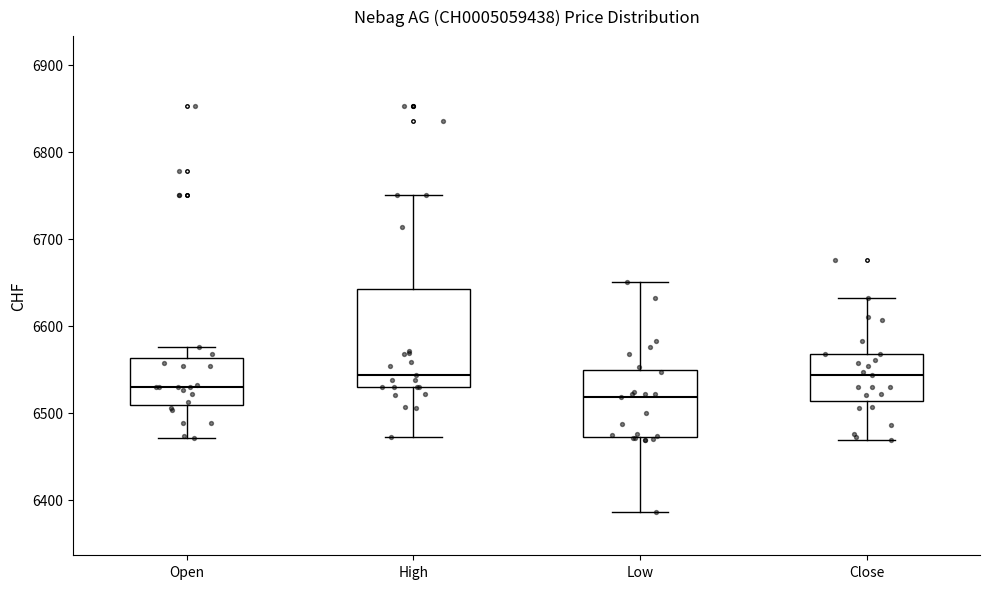

Reading left to right, transcribe this box plot: for each box, give where its median line is, the range the box spans, and where its two whiskers end, as read against the y-axis. The values are not printed on the chart, so give them approximately, as read against the axis.

Open: median 6530, box 6510 to 6560, whiskers 6470 to 6580
High: median 6540, box 6530 to 6640, whiskers 6470 to 6750
Low: median 6520, box 6470 to 6550, whiskers 6390 to 6650
Close: median 6540, box 6510 to 6570, whiskers 6470 to 6630